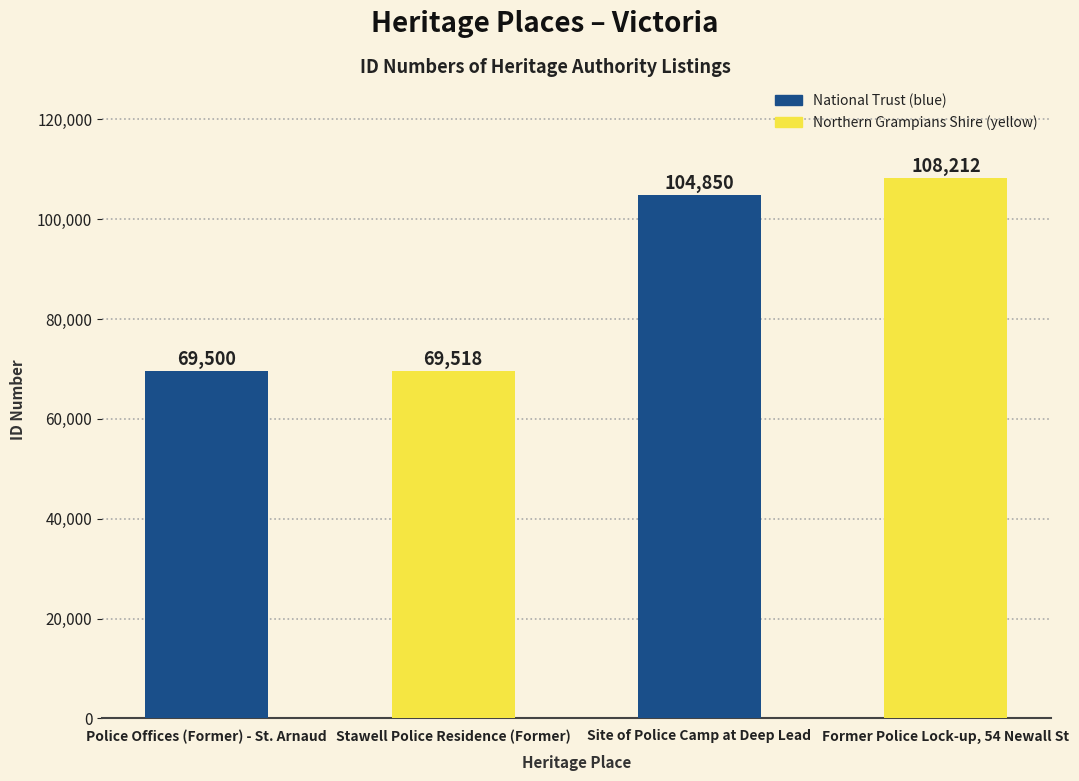

Rank the categories by value from highest to lowest.

Former Police Lock-up, 54 Newall St, Site of Police Camp at Deep Lead, Stawell Police Residence (Former), Police Offices (Former) - St. Arnaud